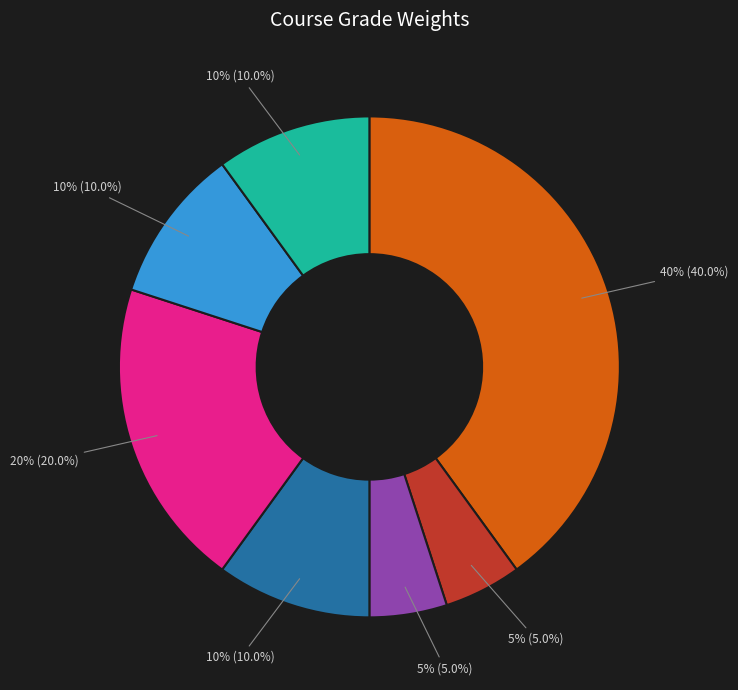

Does any single category account for the majority?

No